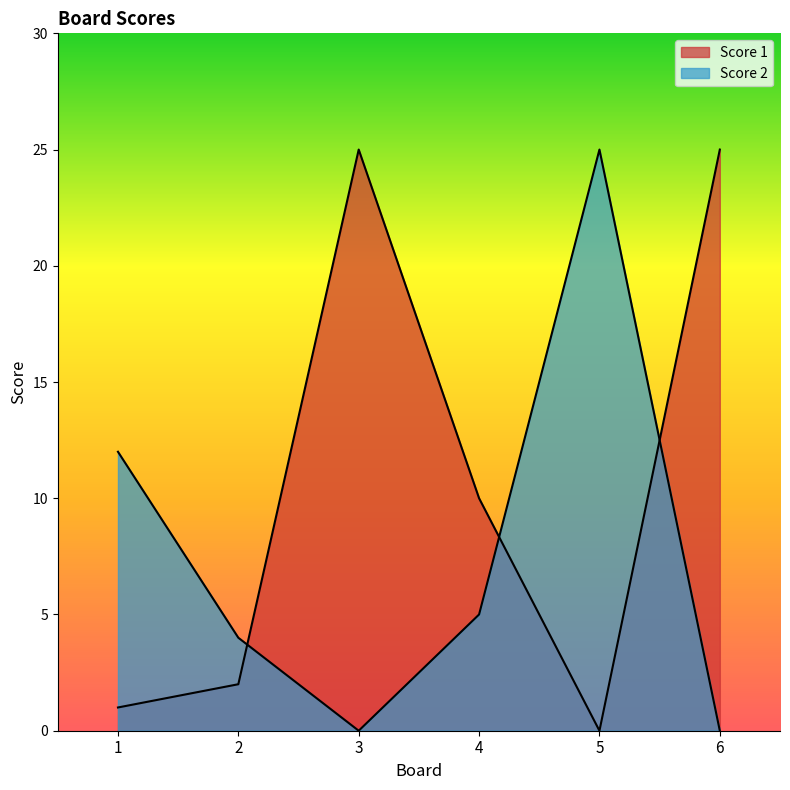

After their last crossing, which series has the higher values: Score 2 or Score 1?

Score 1